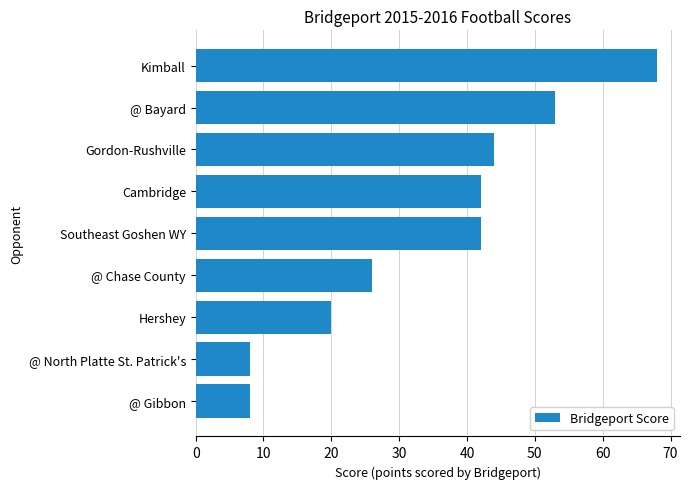

Is it true that the value at Gordon-Rushville is 44?

True